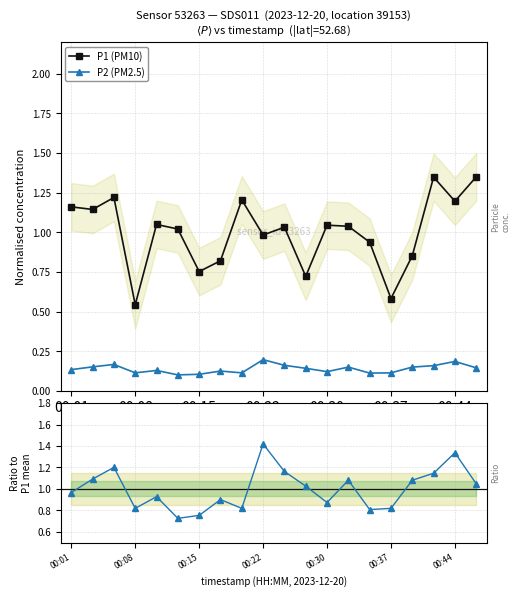

True or false: P1 (PM10) and P2 (PM2.5) intersect in this chart.

False